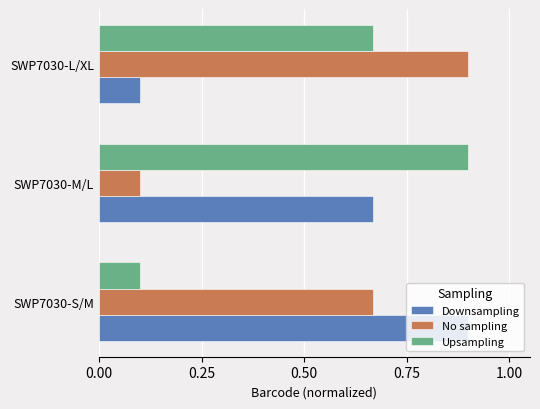

Between SWP7030-S/M and SWP7030-M/L, which series saw the biggest shift?

Upsampling